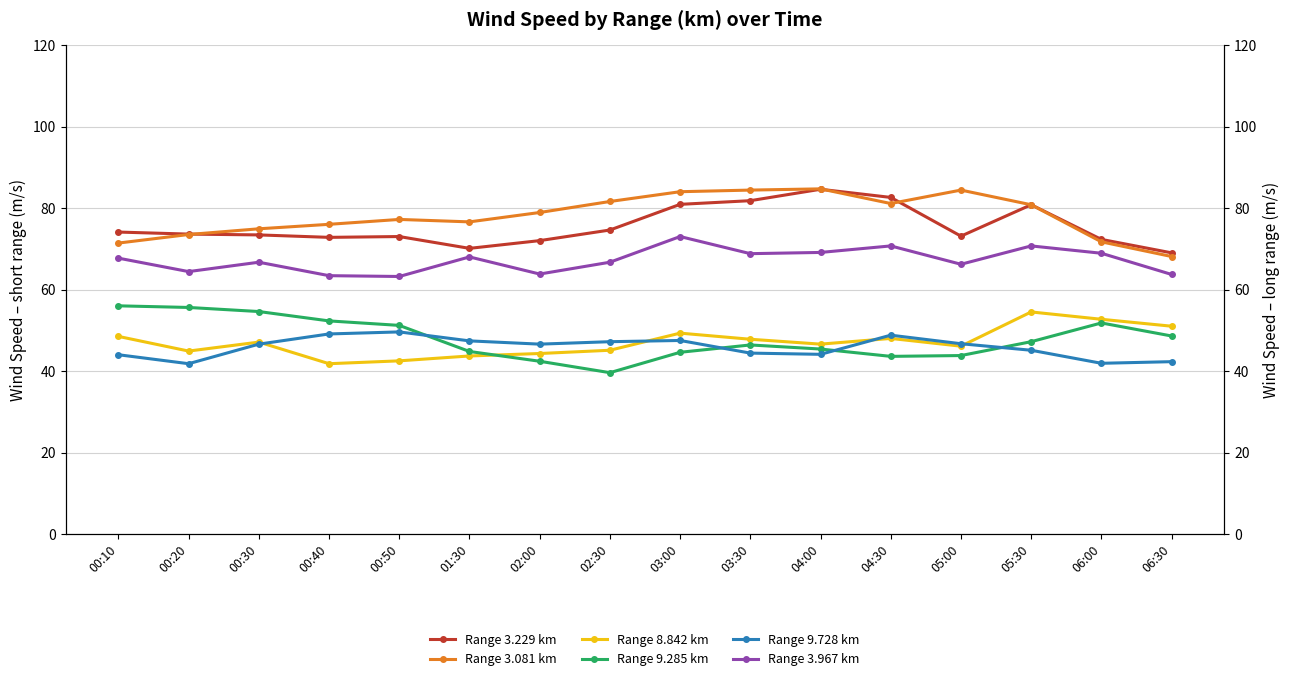

Which category has the lowest value in the Range 9.728 km series?

00:20